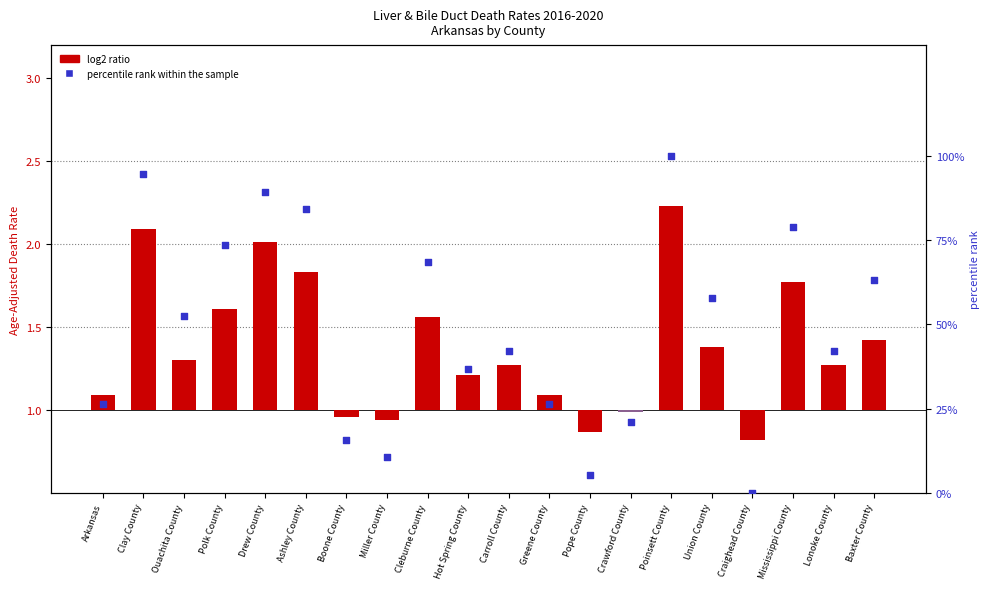

Which has a higher value, Arkansas or Hot Spring County?

Hot Spring County